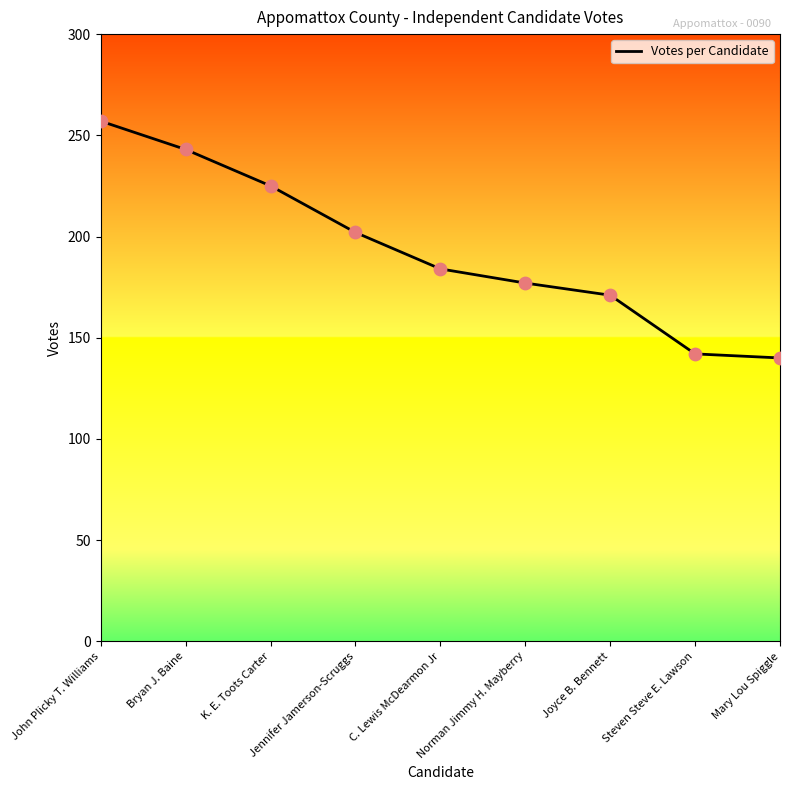

What is the change in value from C. Lewis McDearmon Jr to Mary Lou Spiggle?

-44